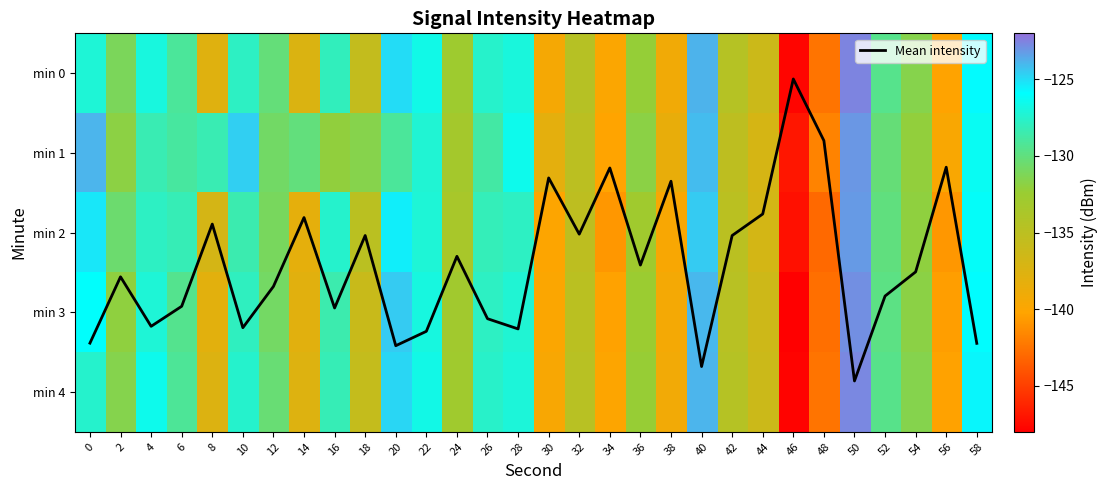

Which category has the highest value across all series?

50